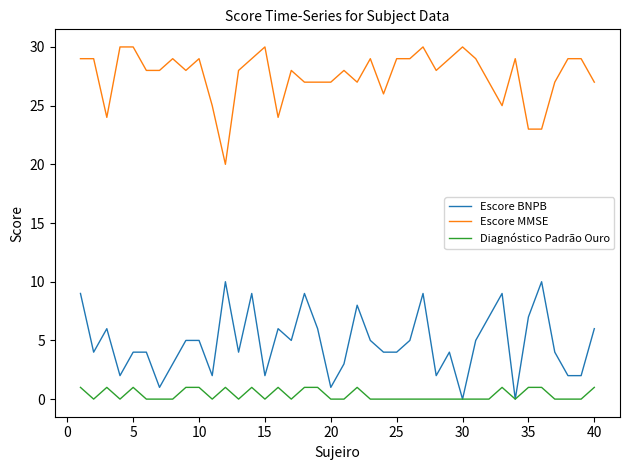

Which series has the largest total across all categories?

Escore MMSE